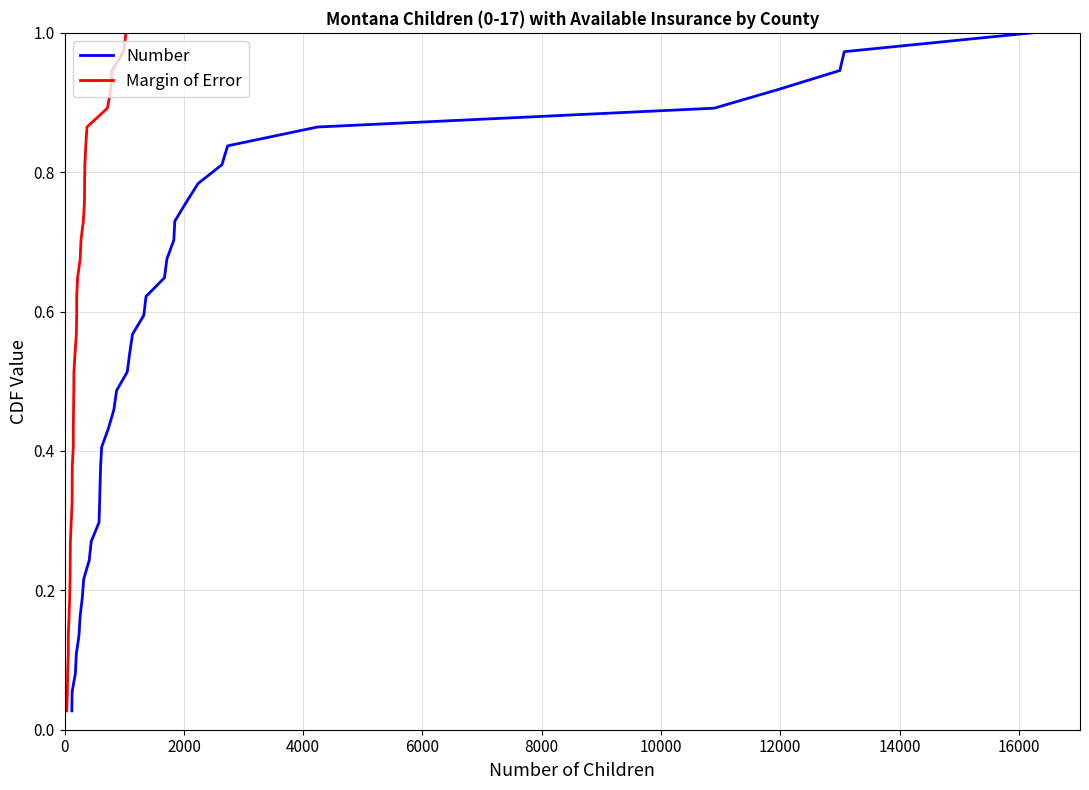

How many lines are shown in the chart?

2